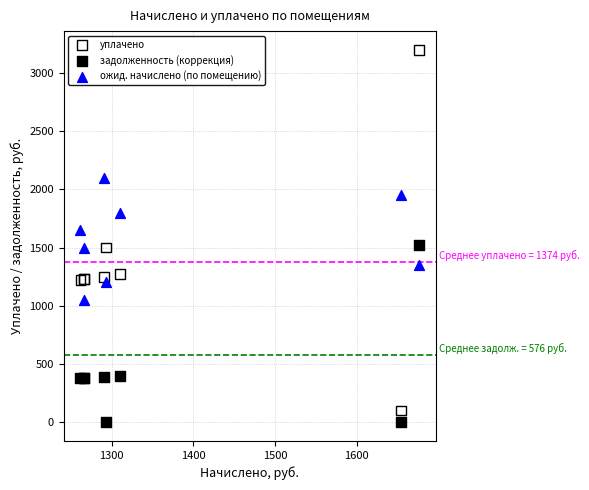

Which series contains the highest Y value?

уплачено